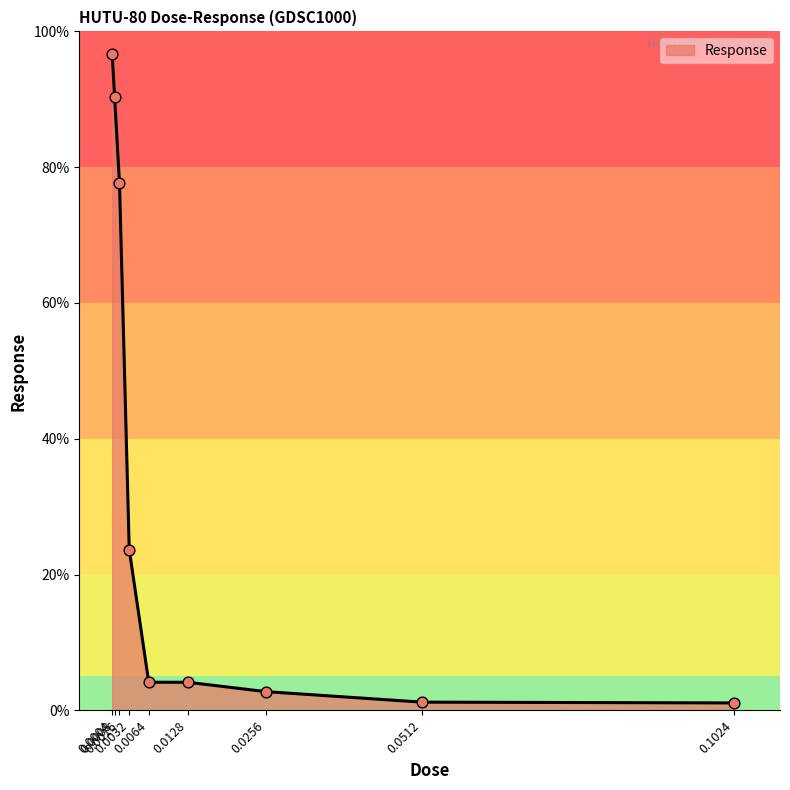

What is the change in value from 0.0016 to 0.0512?

-76.4